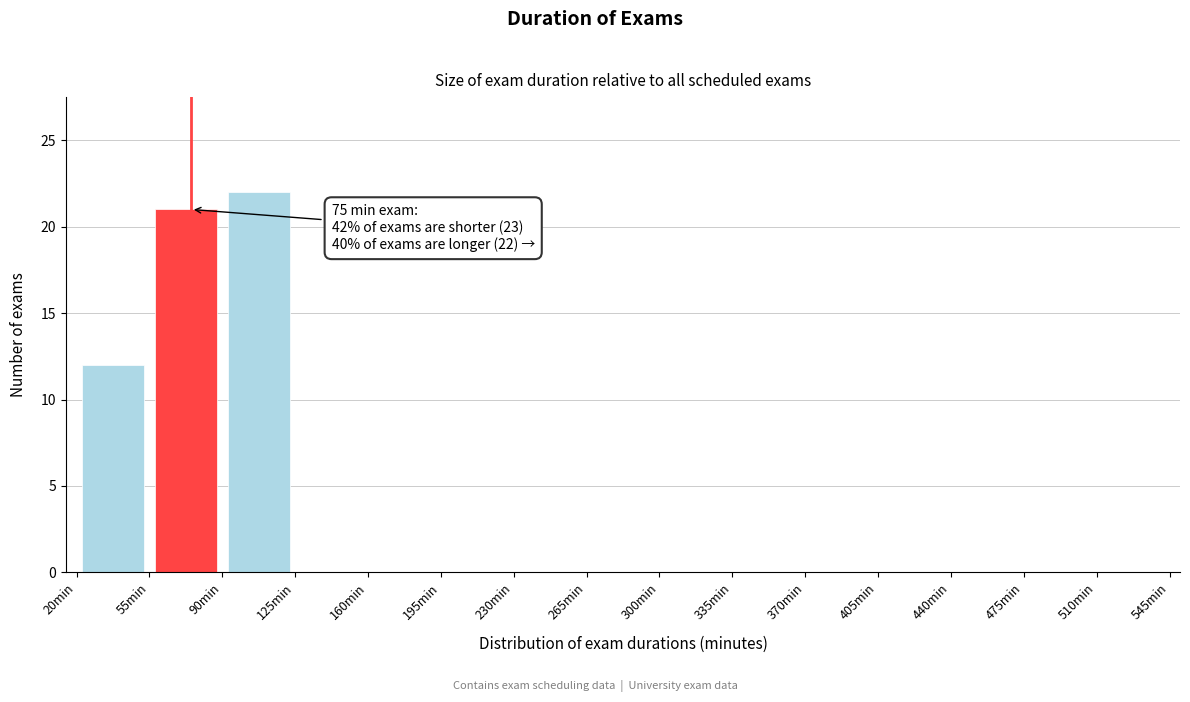

Which range on the x-axis has the tallest bar?

90 to 125